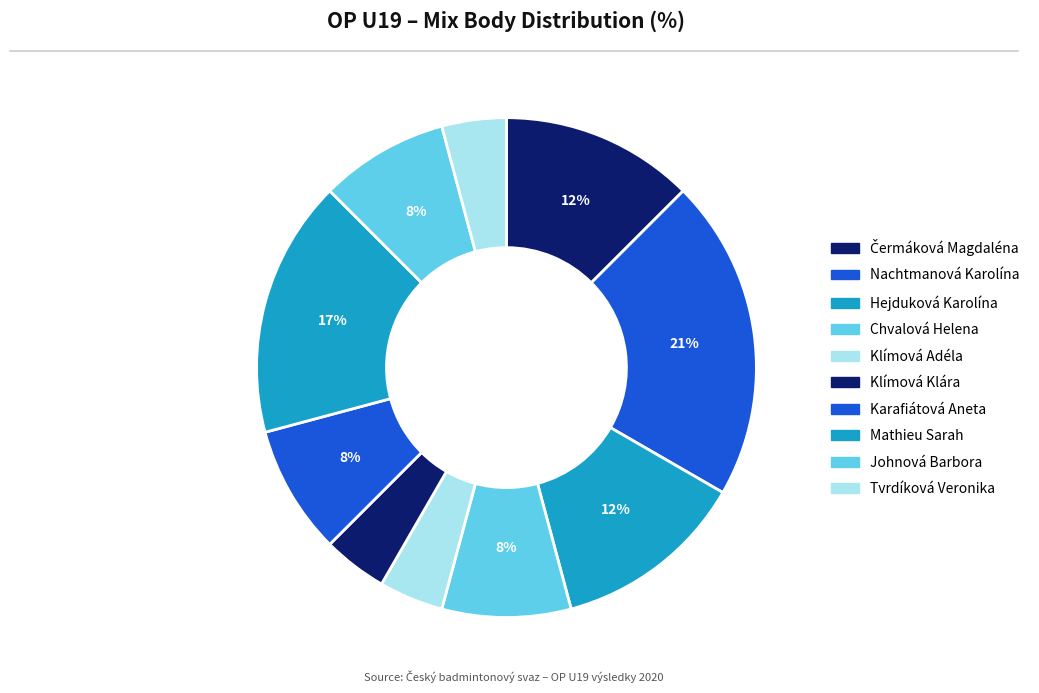

Count the number of slices in the pie.

10